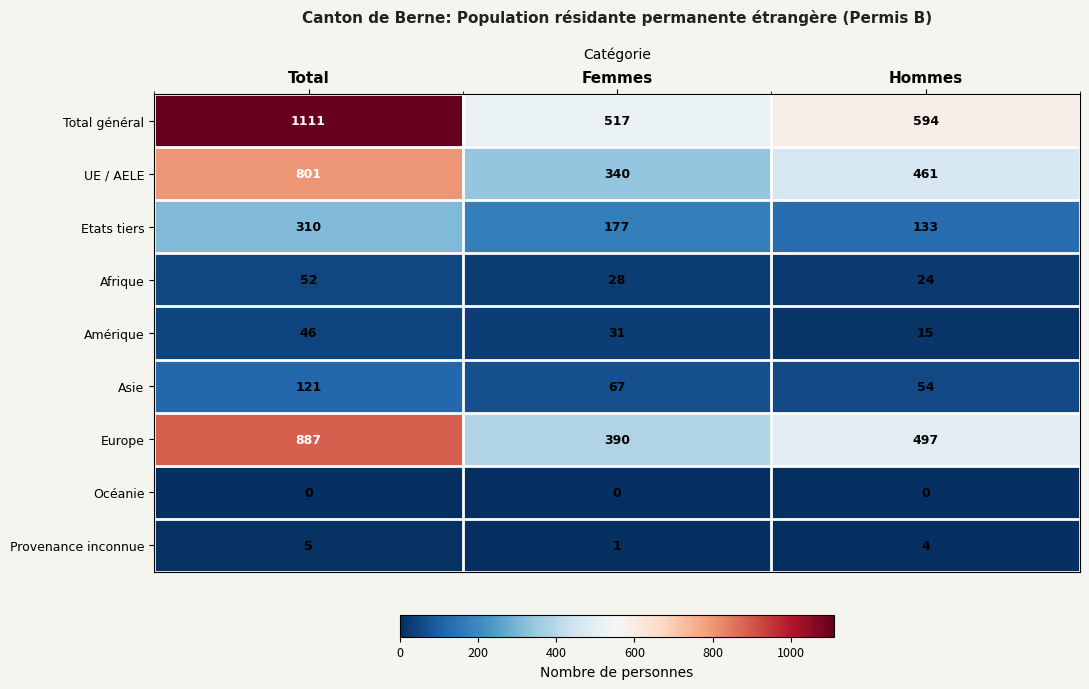

Reading left to right, what are all the values shown in this chart?

Total général: Total=1111	Femmes=517	Hommes=594
UE / AELE: Total=801	Femmes=340	Hommes=461
Etats tiers: Total=310	Femmes=177	Hommes=133
Afrique: Total=52	Femmes=28	Hommes=24
Amérique: Total=46	Femmes=31	Hommes=15
Asie: Total=121	Femmes=67	Hommes=54
Europe: Total=887	Femmes=390	Hommes=497
Océanie: Total=0	Femmes=0	Hommes=0
Provenance inconnue: Total=5	Femmes=1	Hommes=4